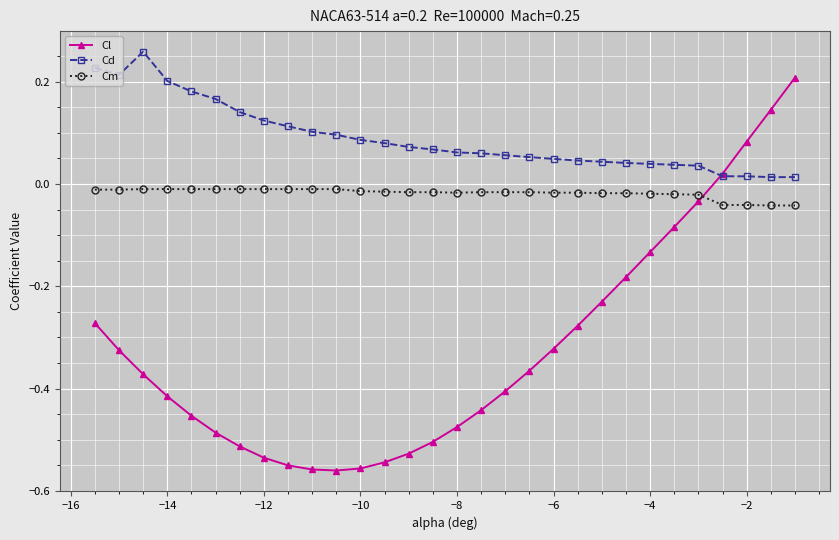

True or false: Cm and Cd intersect in this chart.

False